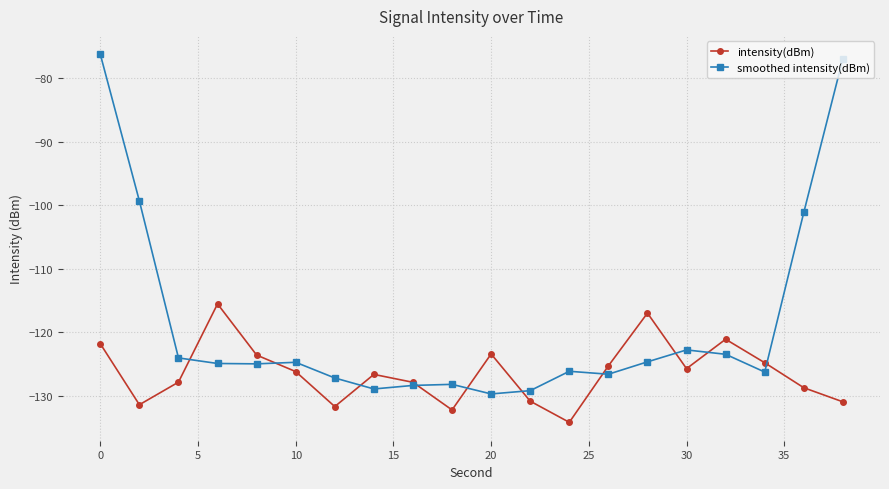

Rank the series by their maximum value, from highest to lowest.

smoothed intensity(dBm), intensity(dBm)